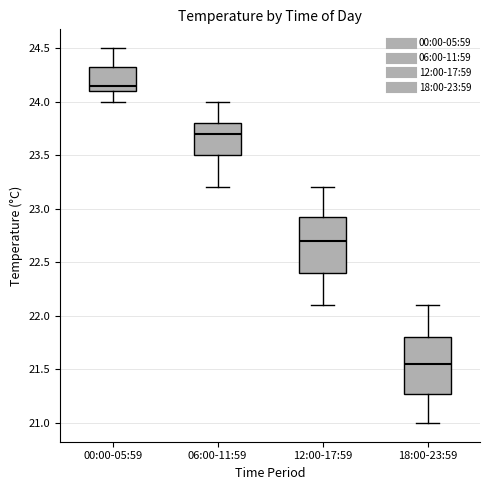

Reading left to right, read every box against the y-axis: the position of its median line, the range the box covers, and the ends of its whiskers. The values are not printed on the chart, so give them approximately, as read against the axis.

00:00-05:59: median 24.15, box 24.10 to 24.35, whiskers 24.00 to 24.50
06:00-11:59: median 23.70, box 23.50 to 23.80, whiskers 23.20 to 24.00
12:00-17:59: median 22.70, box 22.40 to 22.95, whiskers 22.10 to 23.20
18:00-23:59: median 21.55, box 21.30 to 21.80, whiskers 21.00 to 22.10